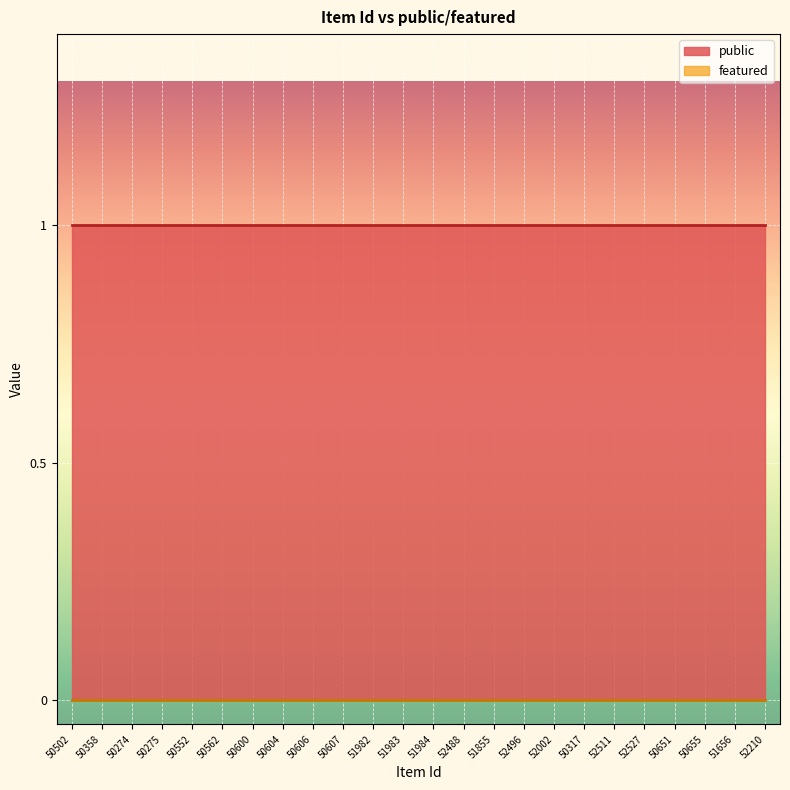

What position from the left is 50651?

21